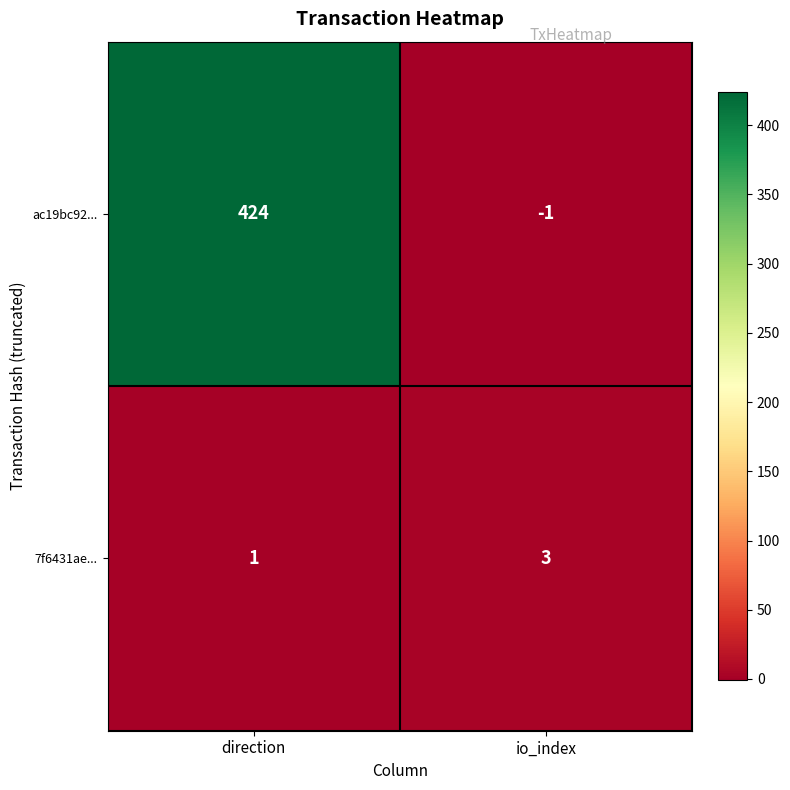

Is it true that ac19bc92... equals 694 at direction?

False